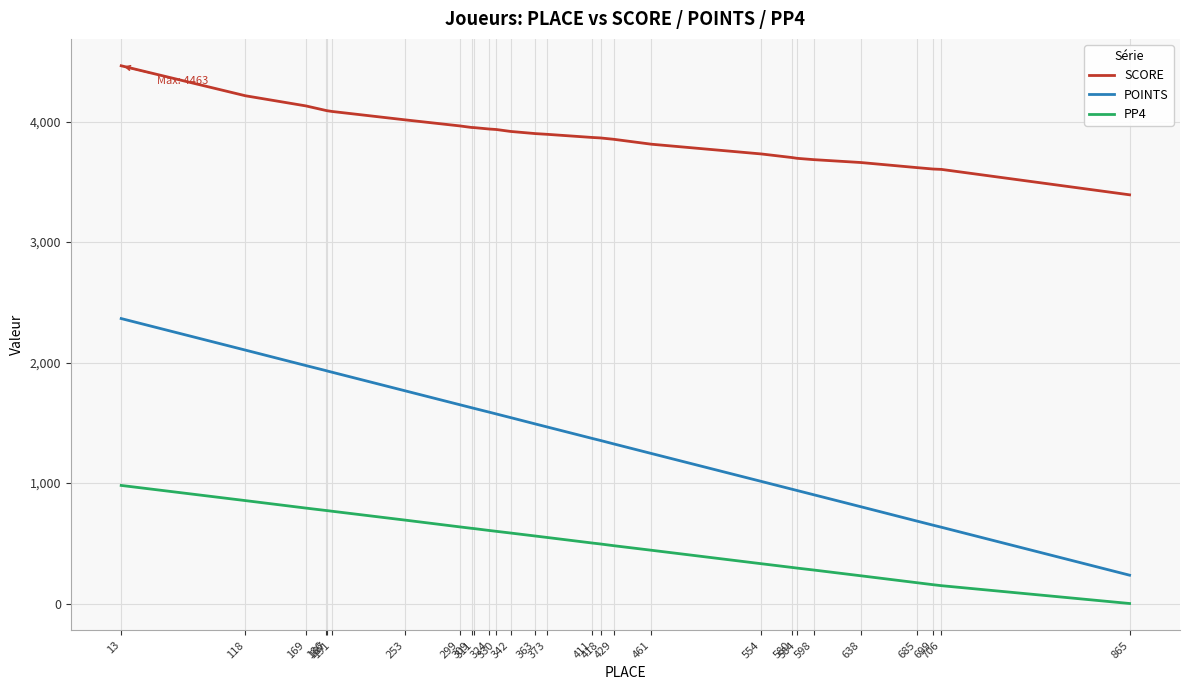

At which label does PP4 first exceed 560?

13